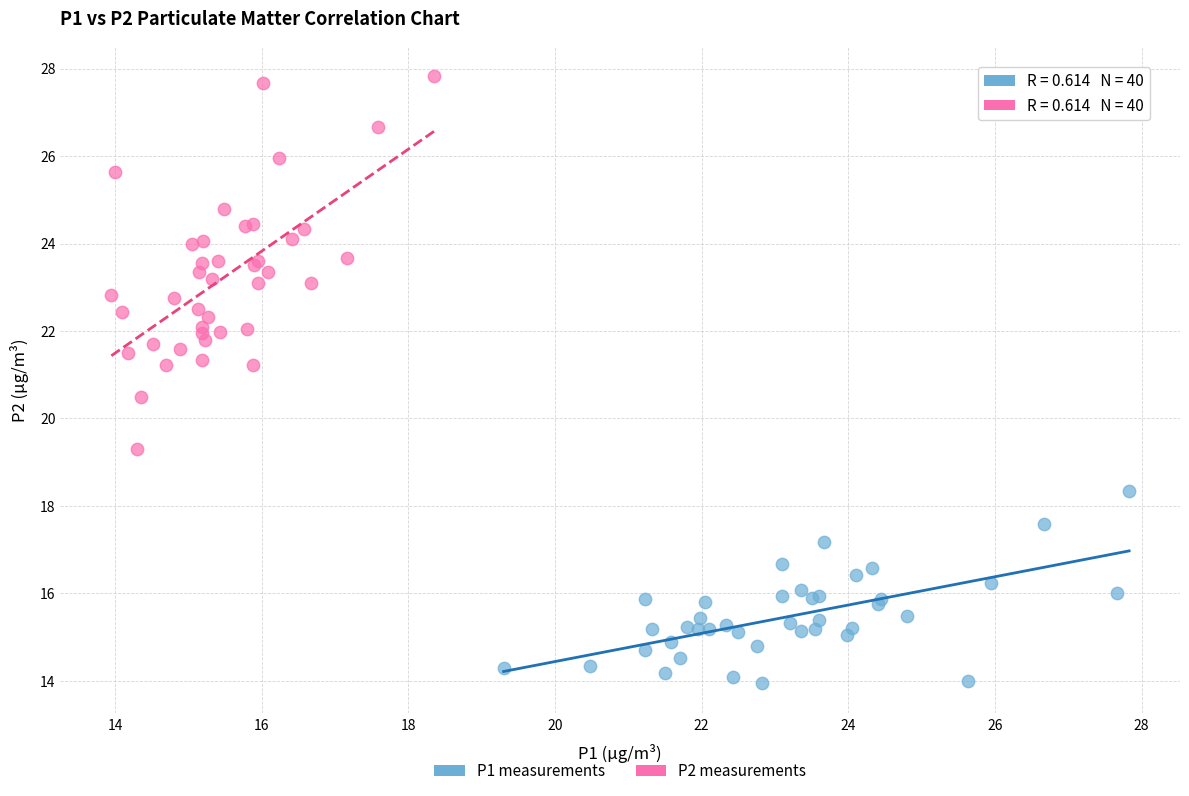

Which series reaches the maximum Y coordinate?

P2 measurements